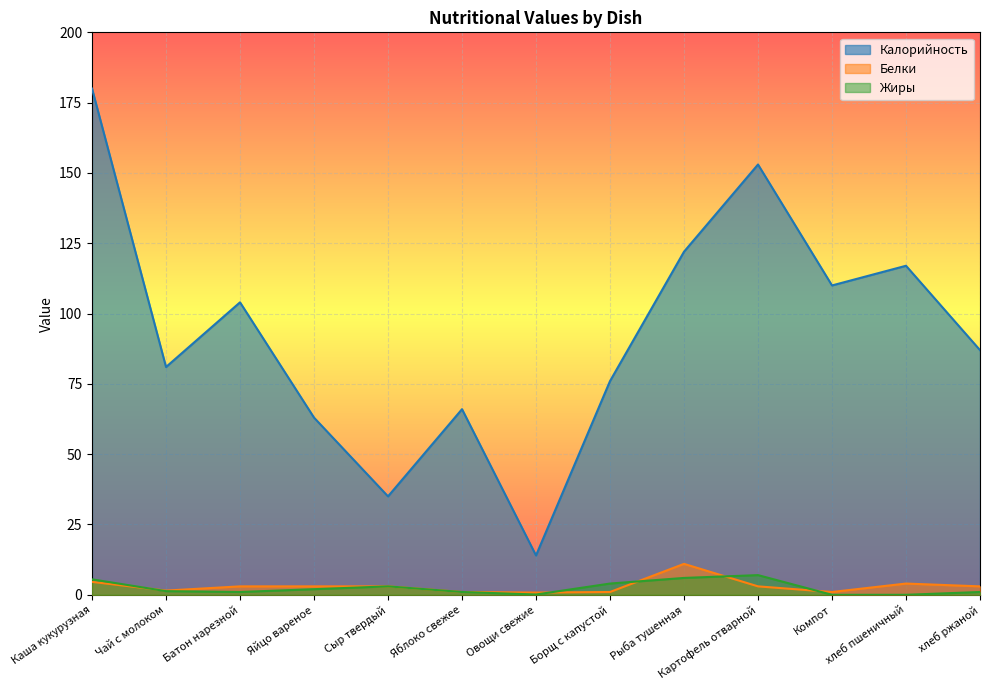

True or false: Жиры and Калорийность cross at least once.

False